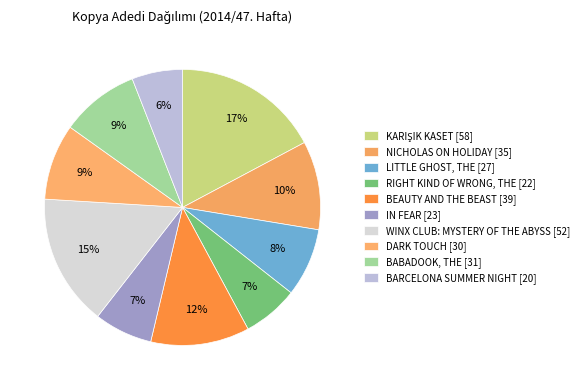

What is the ratio of the value at WINX CLUB: MYSTERY OF THE ABYSS to the value at KARIŞIK KASET?

0.9